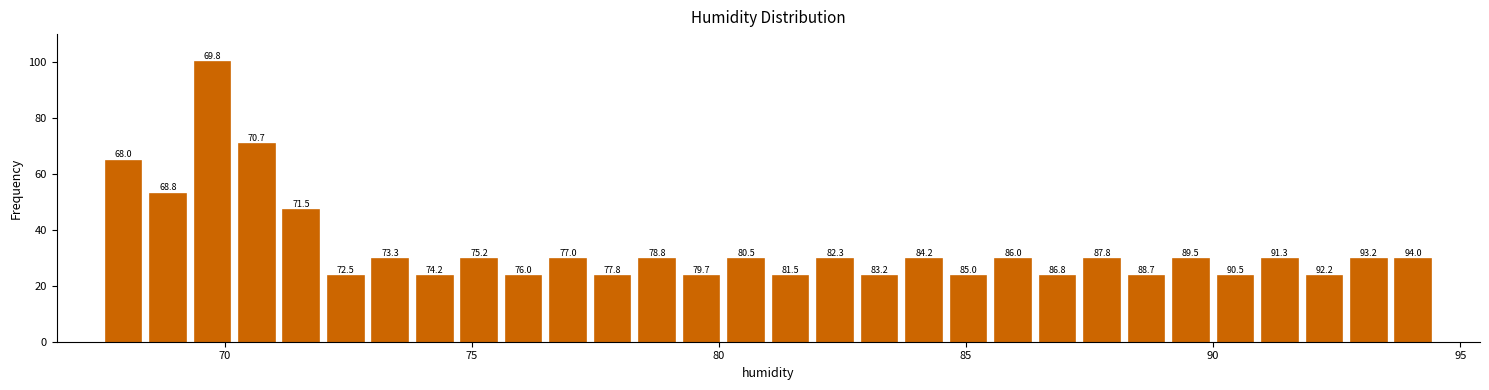

Around what value on the x-axis is the tallest bar? Give the approximate position of its centre, as read against the axis.

70.0